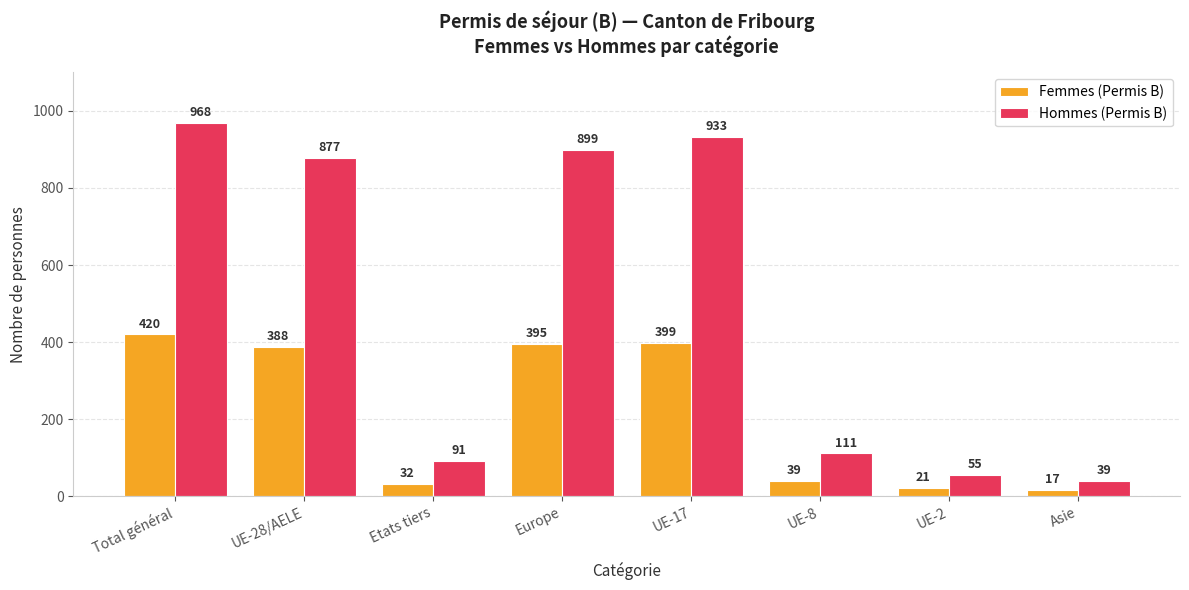

The Femmes (Permis B) series shows 21 at UE-2. True or false?

True